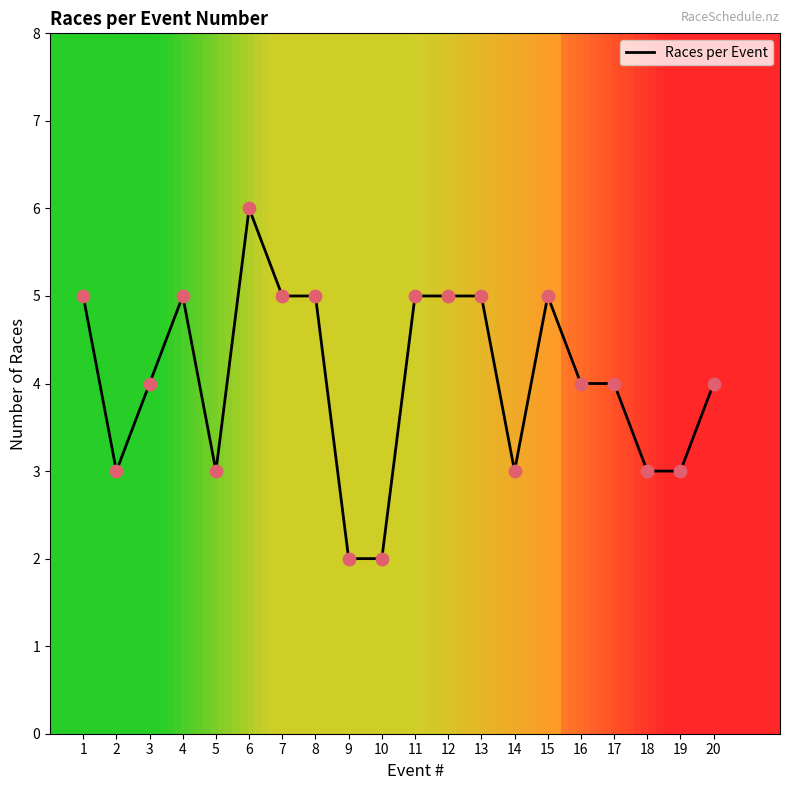

What is the change in value from 11 to 19?

-2